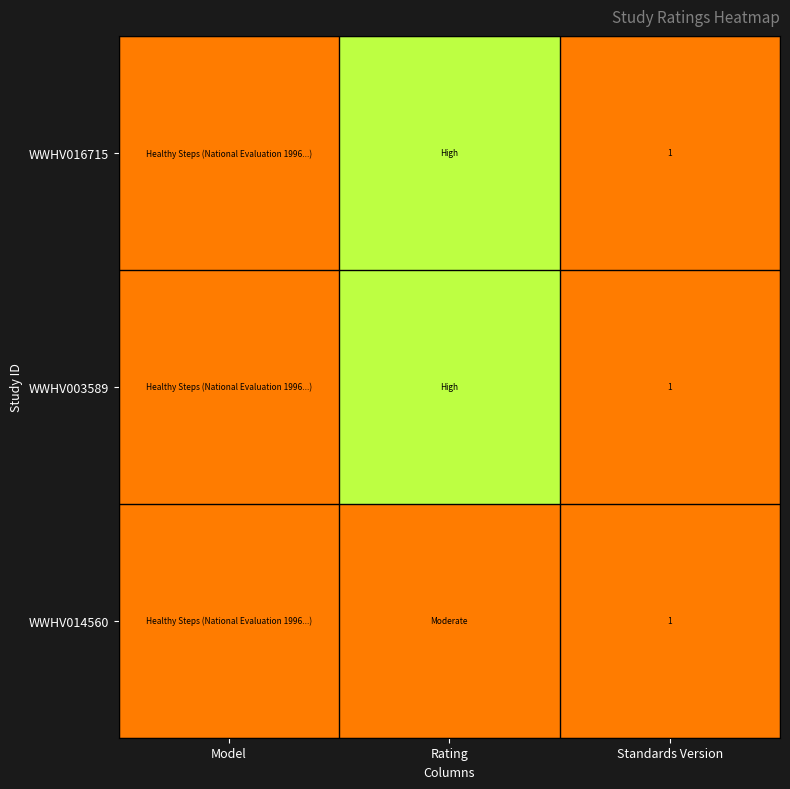

How many series are shown in this chart?

3